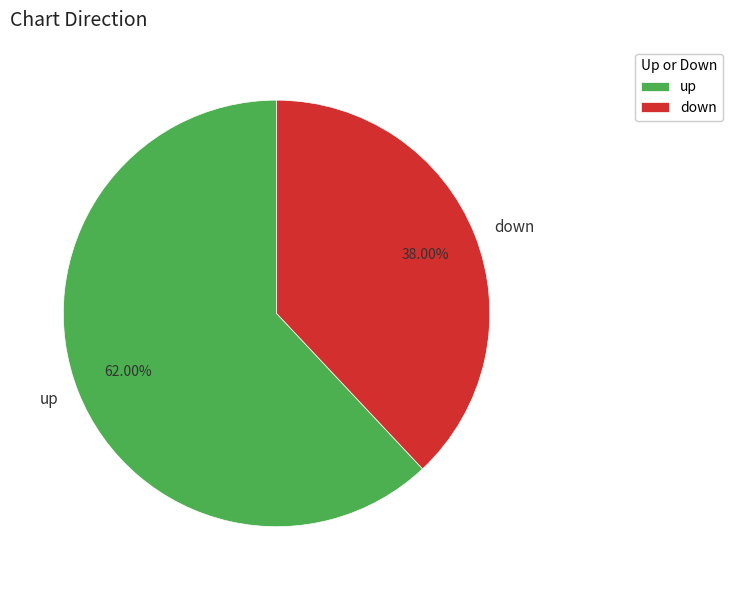

Which category accounts for the majority?

up